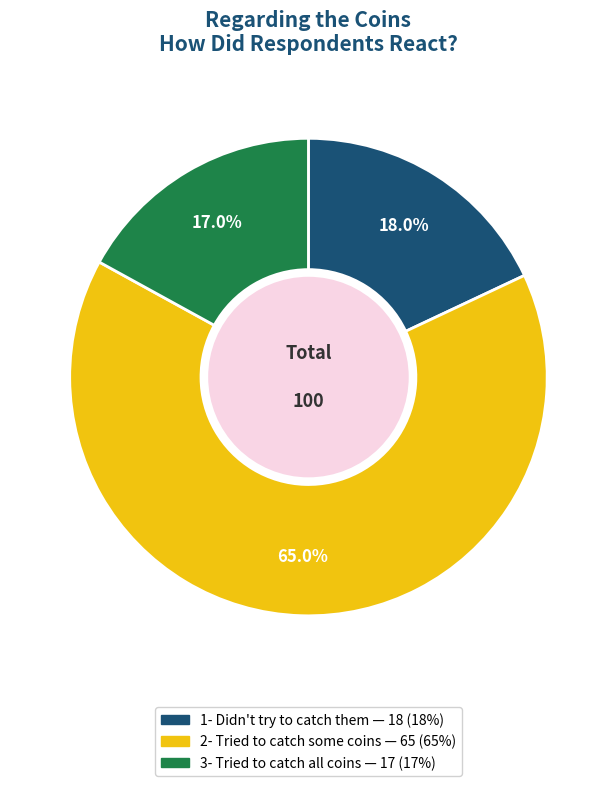

Rank the categories by value from highest to lowest.

2- Tried to catch some coins, 1- Didn't try to catch them, 3- Tried to catch all coins